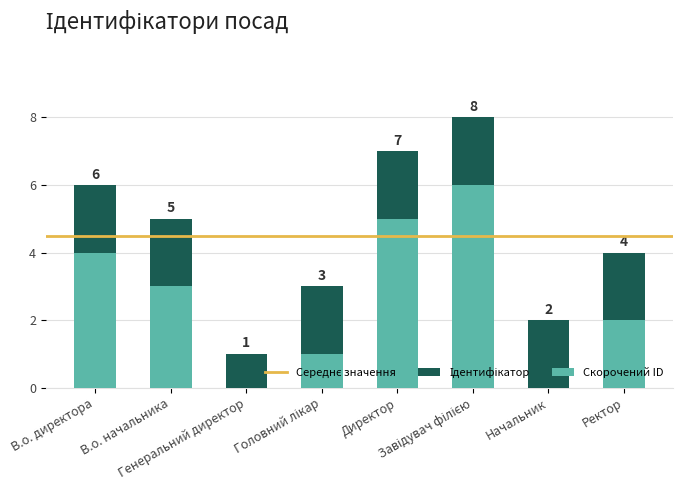

What is the difference between the maximum and second lowest values?

6